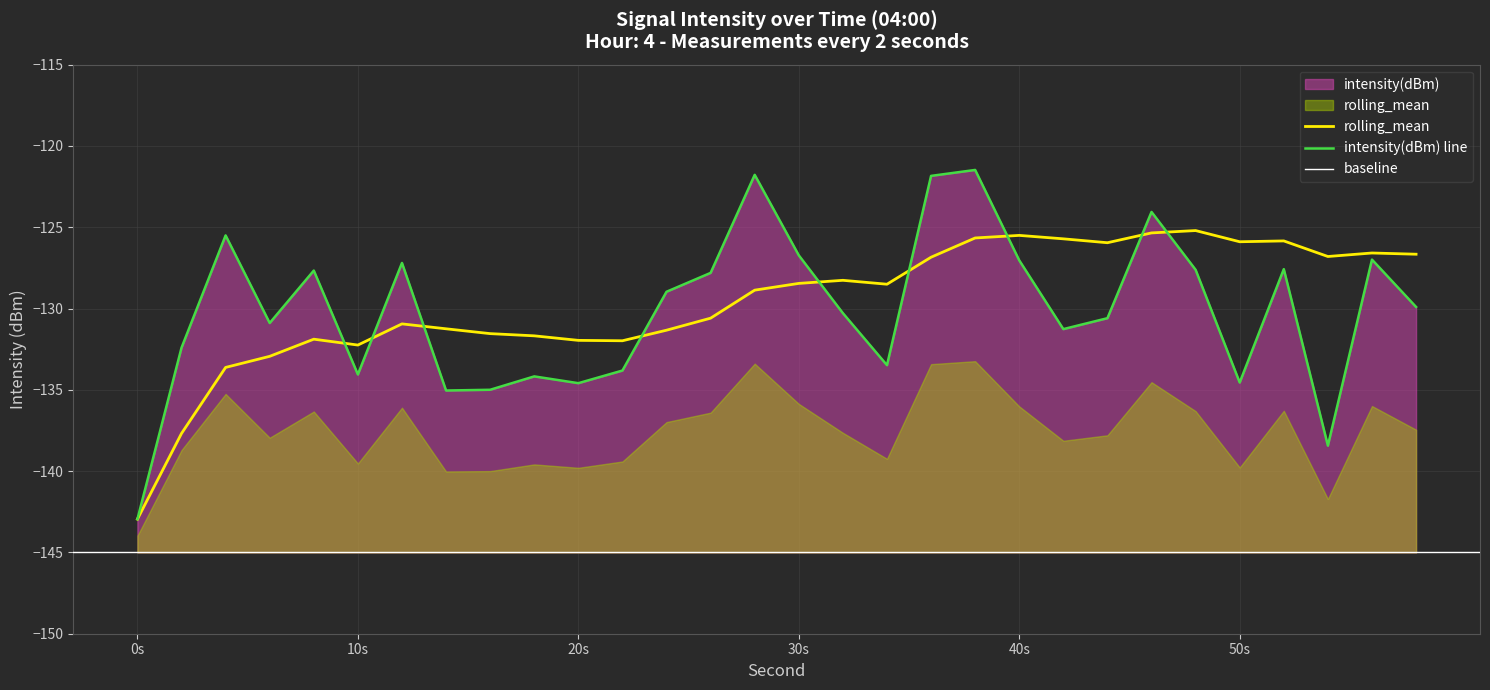

At how many categories does at least one series exceed -131?

22